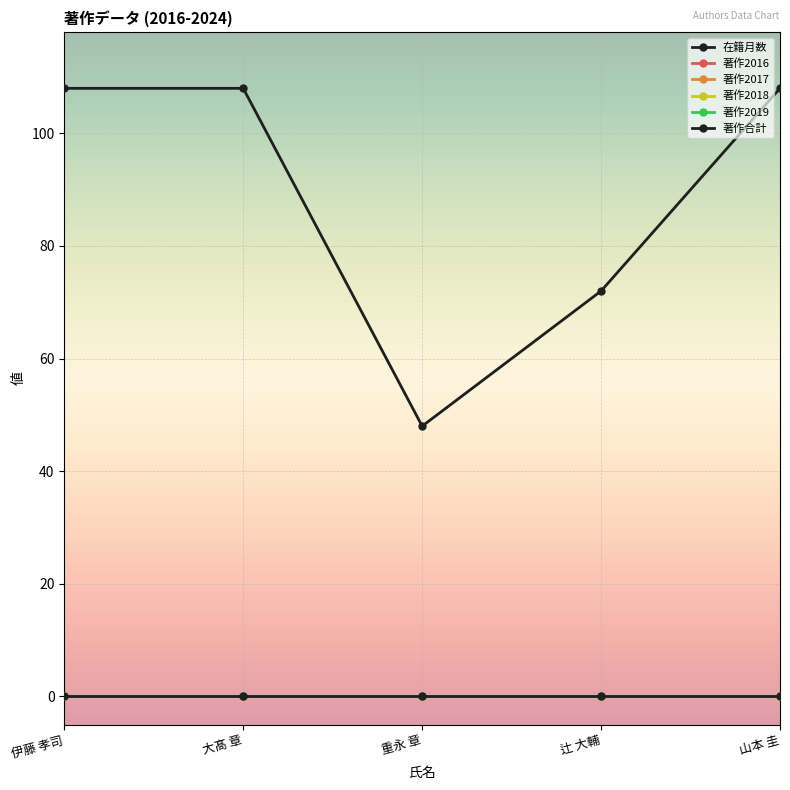

Does the chart have visible grid lines?

Yes